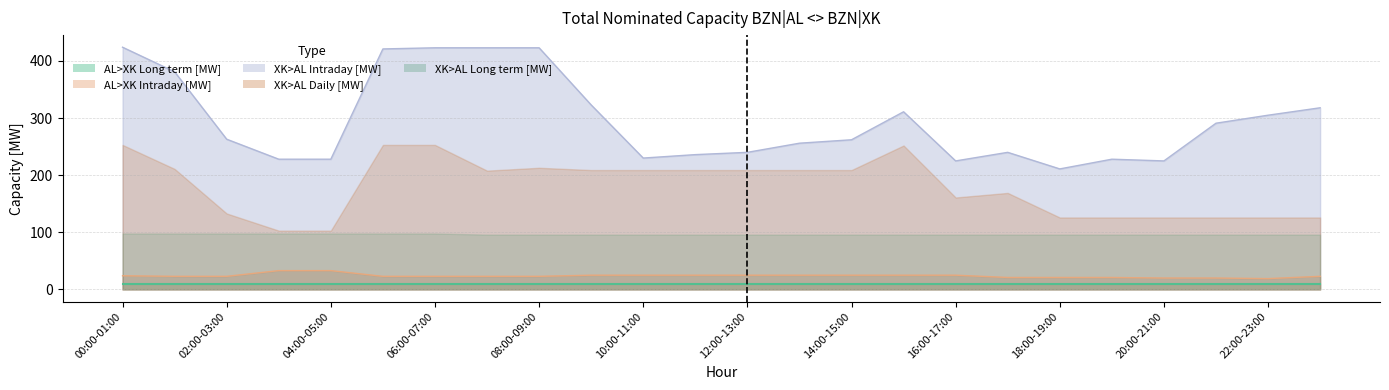

What is the spread (max minus min) of values at 16:00-17:00?

215